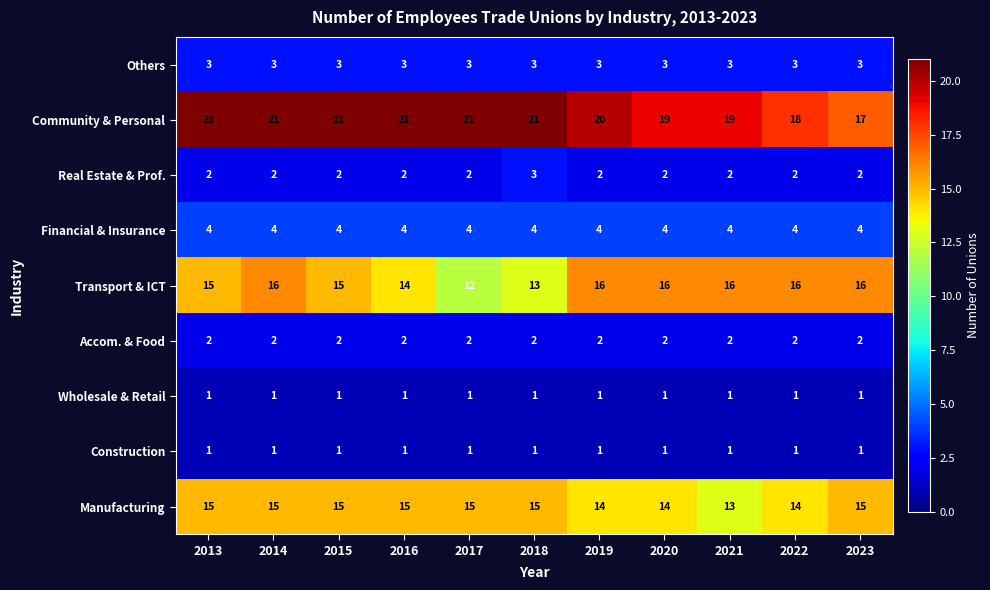

How many Manufacturing values are between 14 and 15?

10